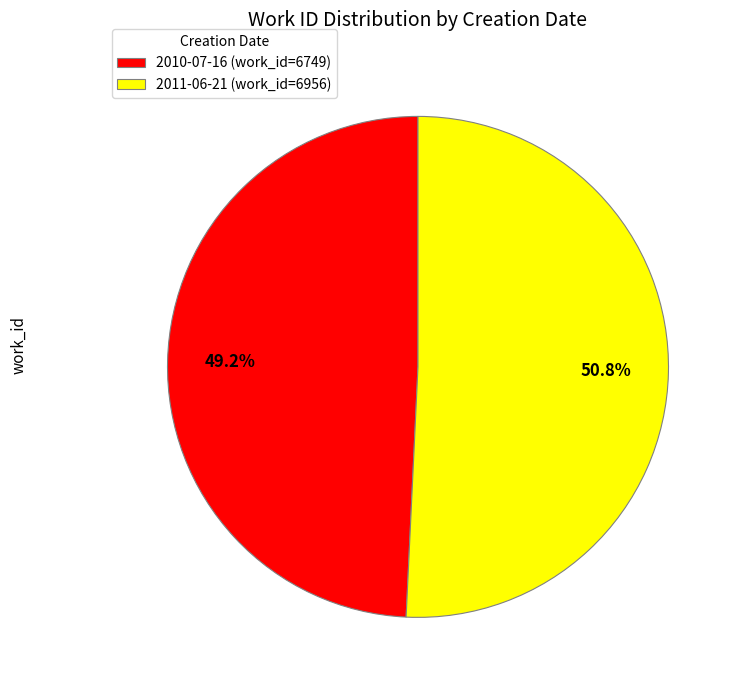

Is 2011-06-21 the majority of the pie?

Yes